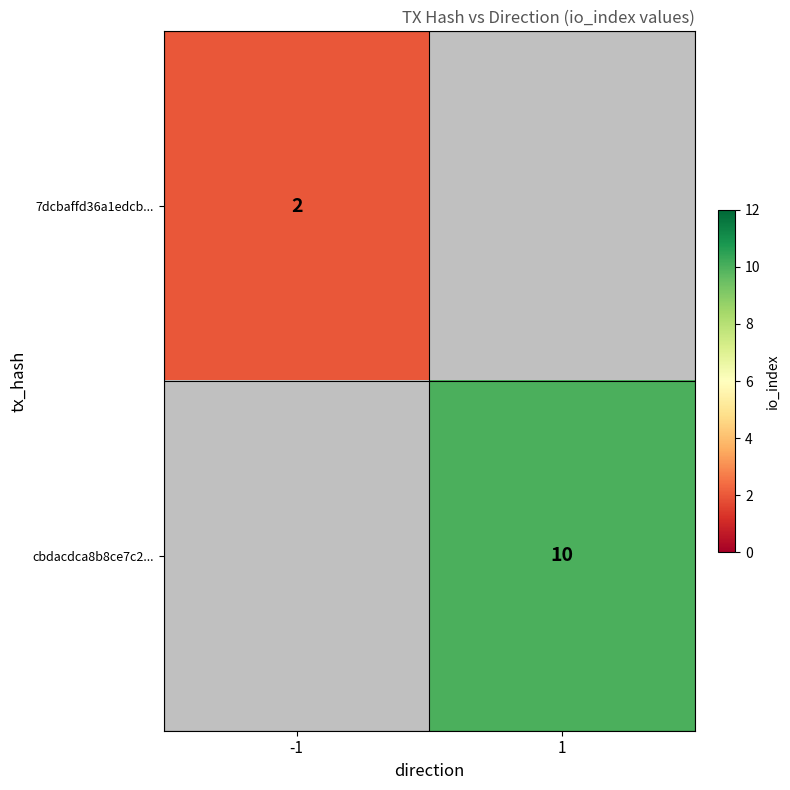

Is it true that 7dcbaffd36a1edcb... equals 3 at -1?

False